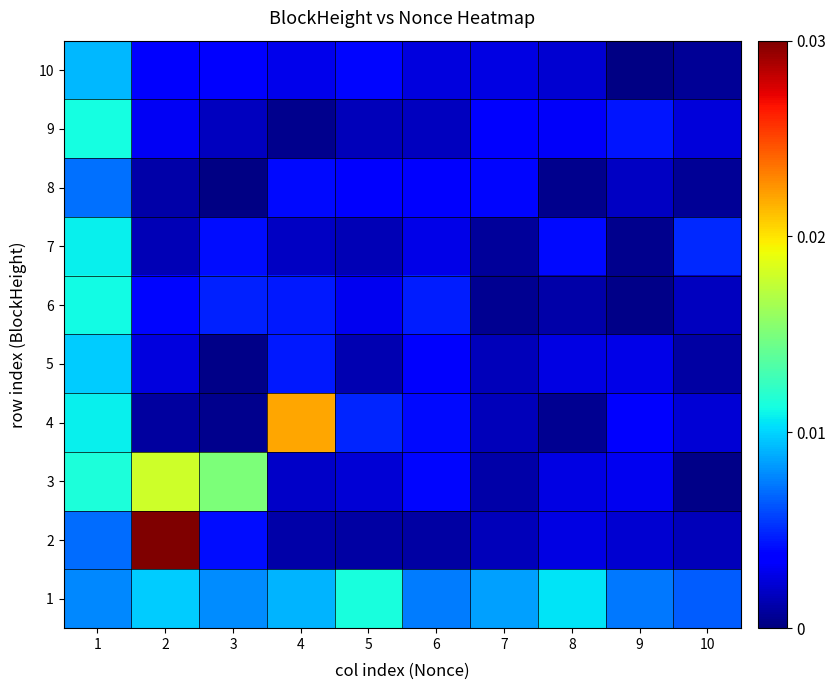

Which series has the largest total across all categories?

1